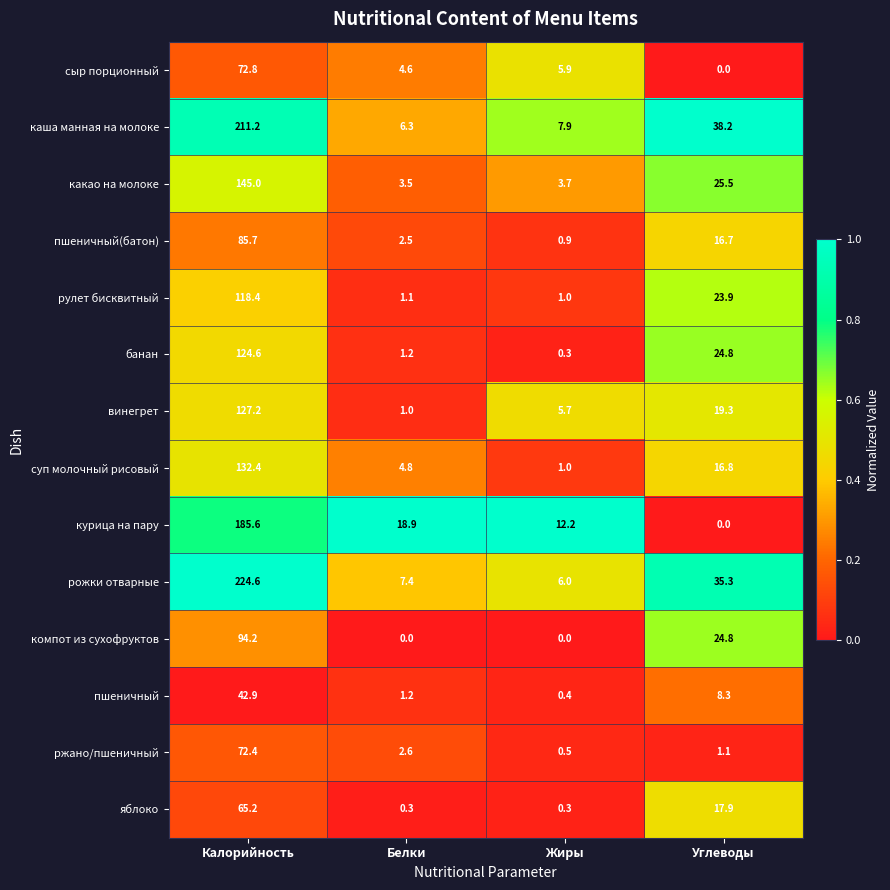

True or false: каша манная на молоке has a value of 51.9 at Углеводы.

False